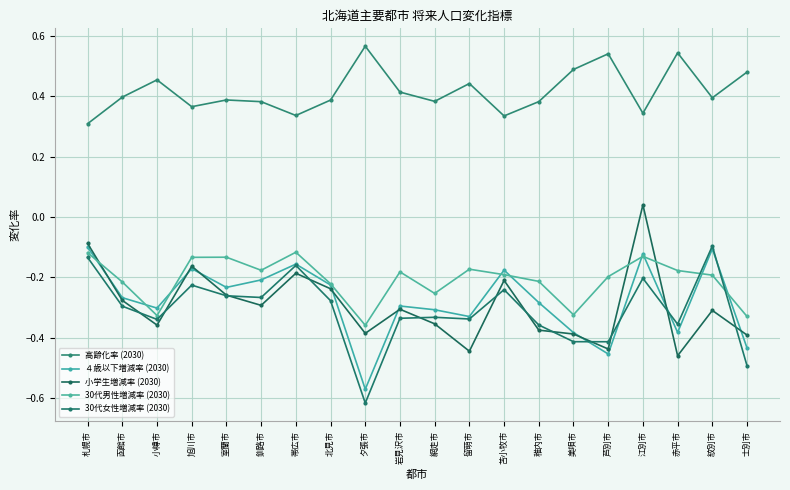

Which series has the largest total across all categories?

高齢化率 (2030)